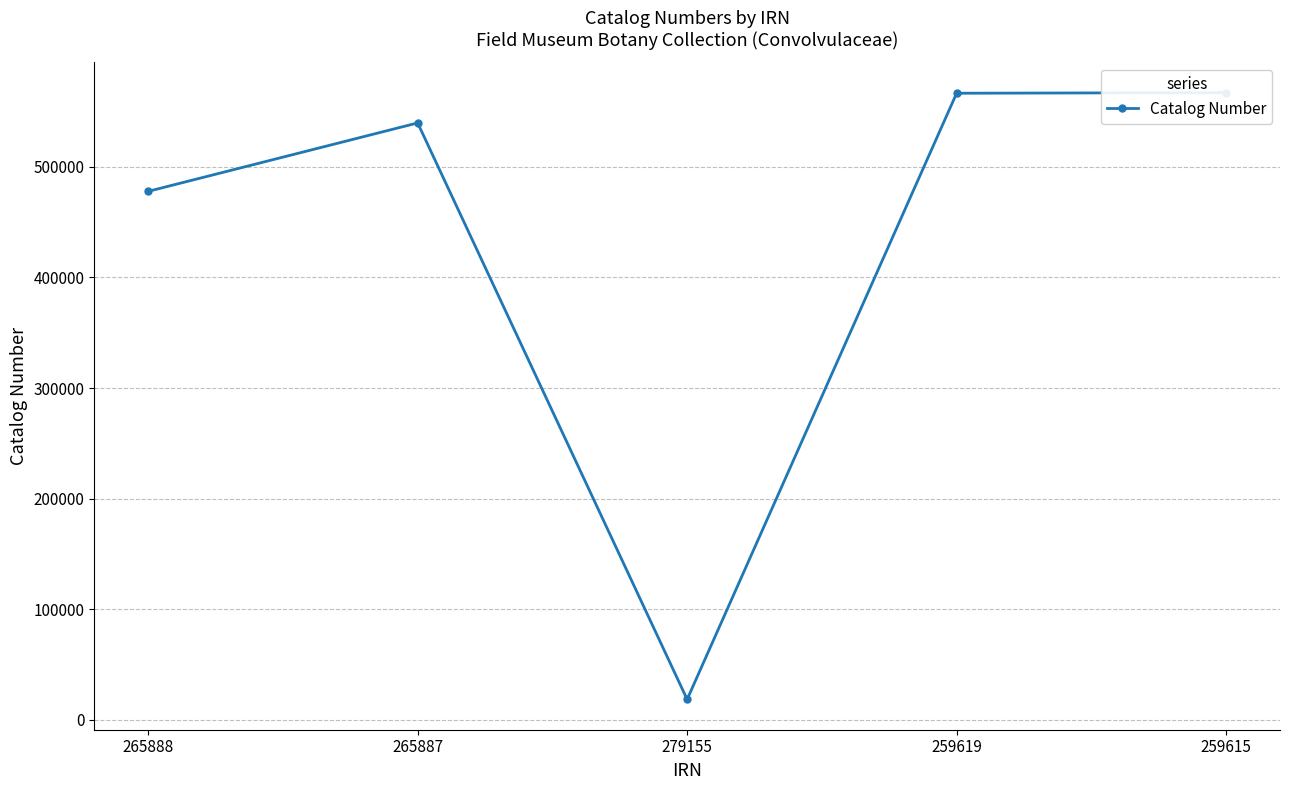

True or false: there are more than 0 points higher than both neighbors.

True